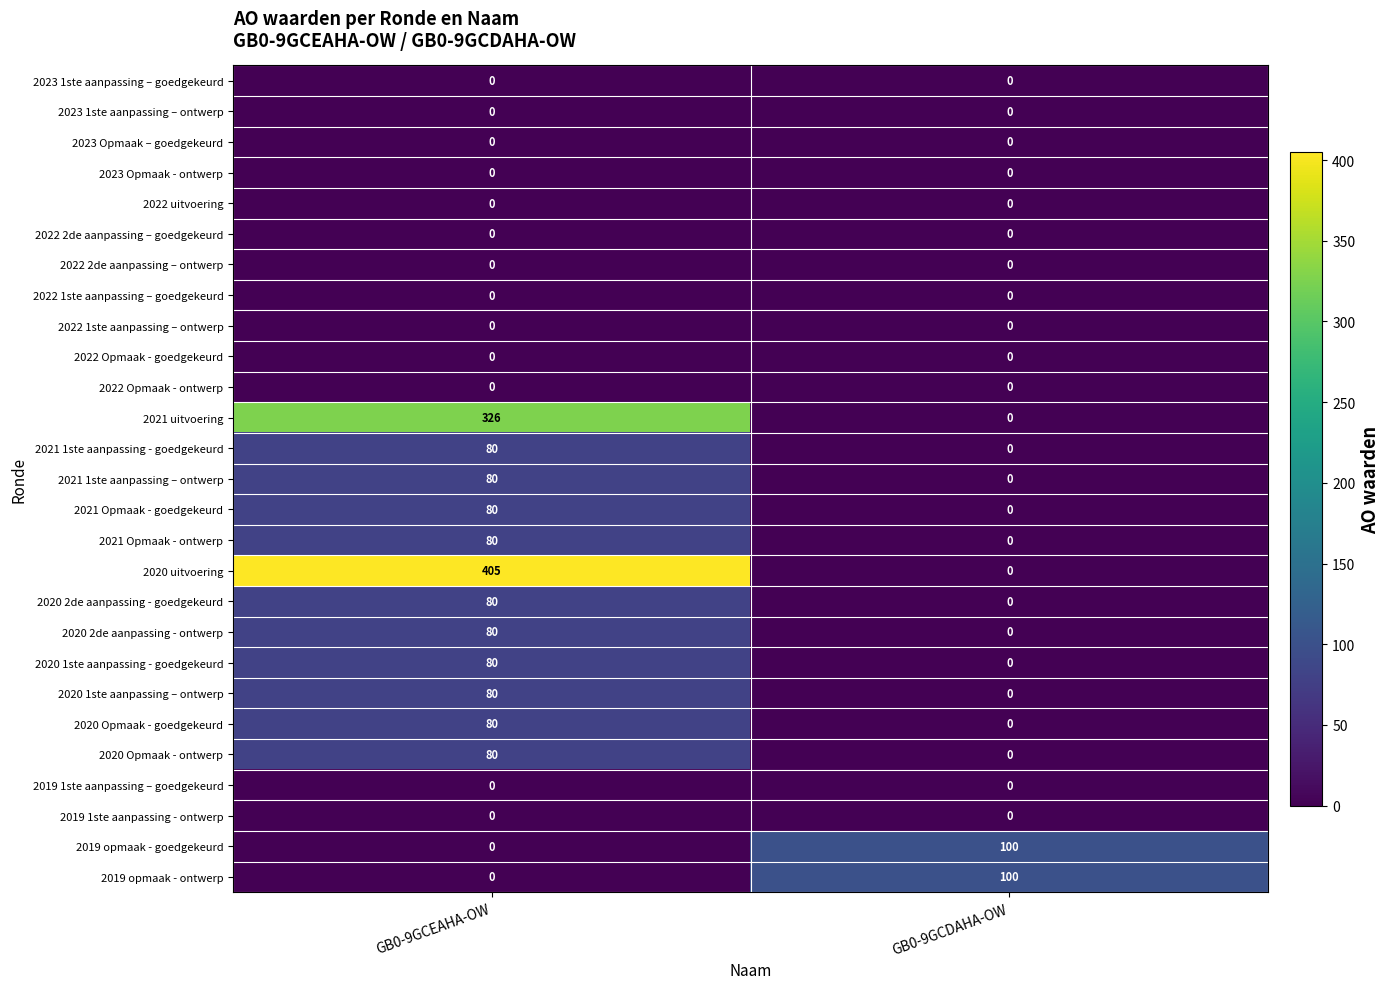

Is it true that 2019 1ste aanpassing - ontwerp equals 0 at GB0-9GCEAHA-OW?

True